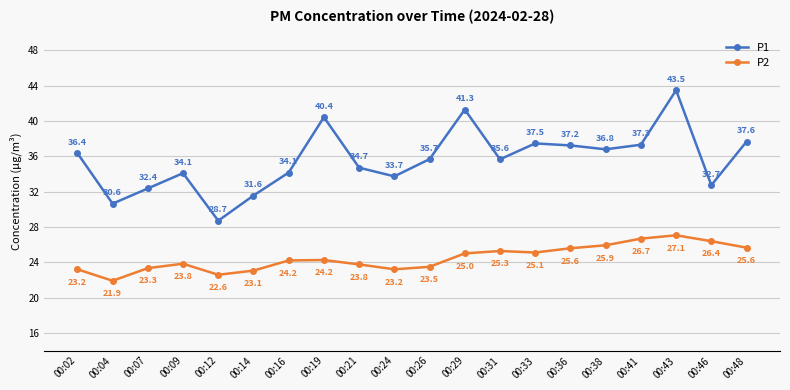

List the series in order of their peak value, highest first.

P1, P2